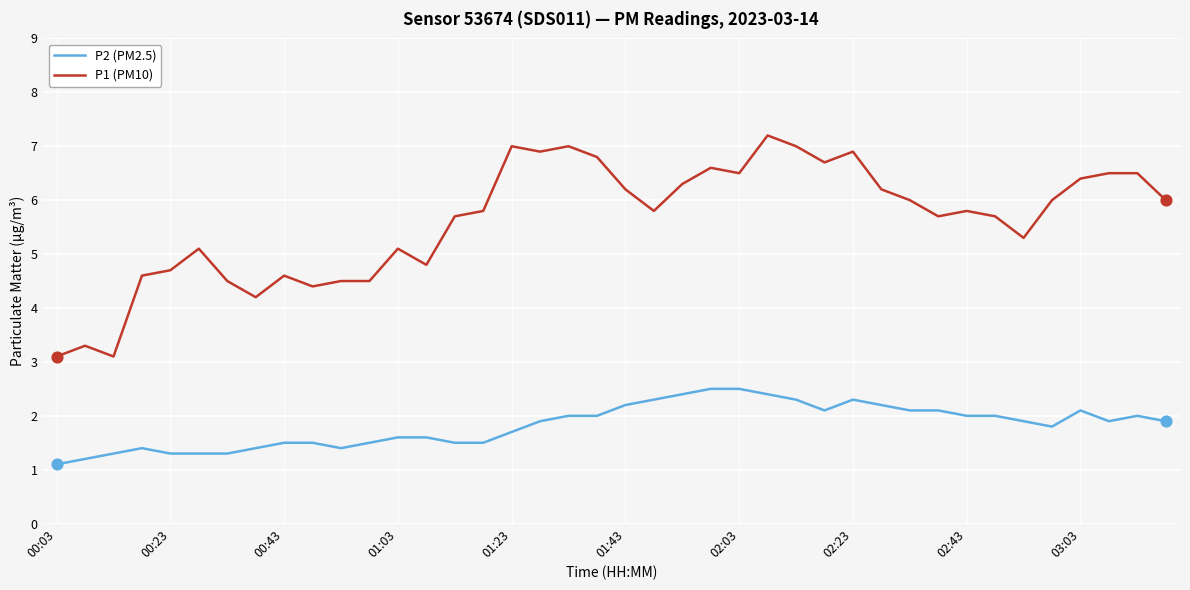

Which series has the largest total across all categories?

P1 (PM10)